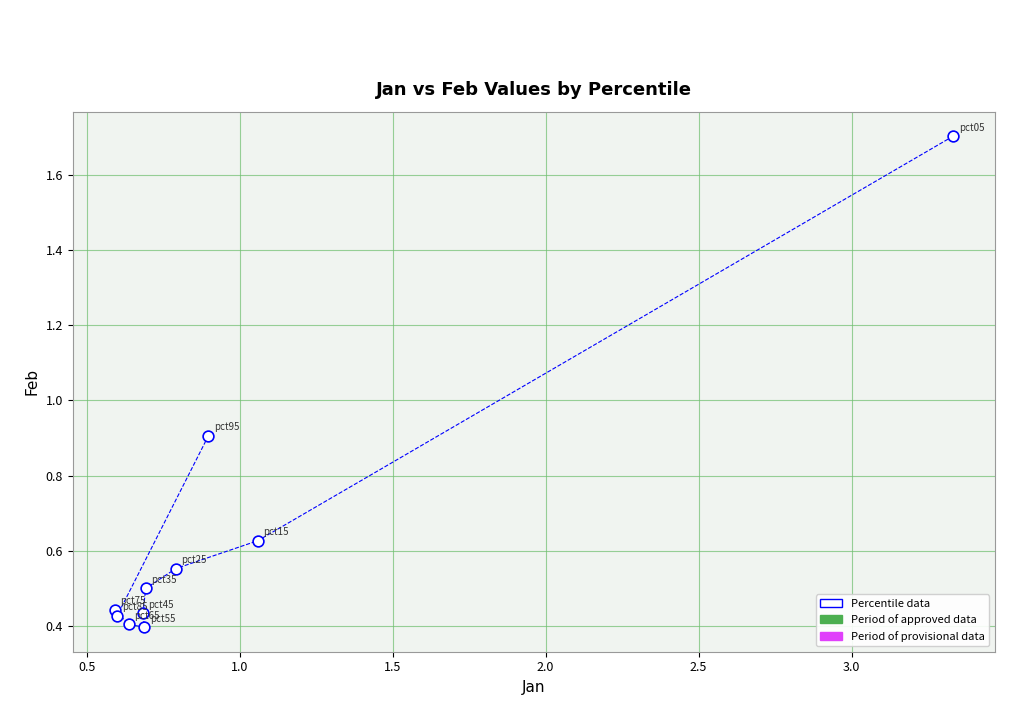

What Y value in the scatter plot is closest to 1?

0.9